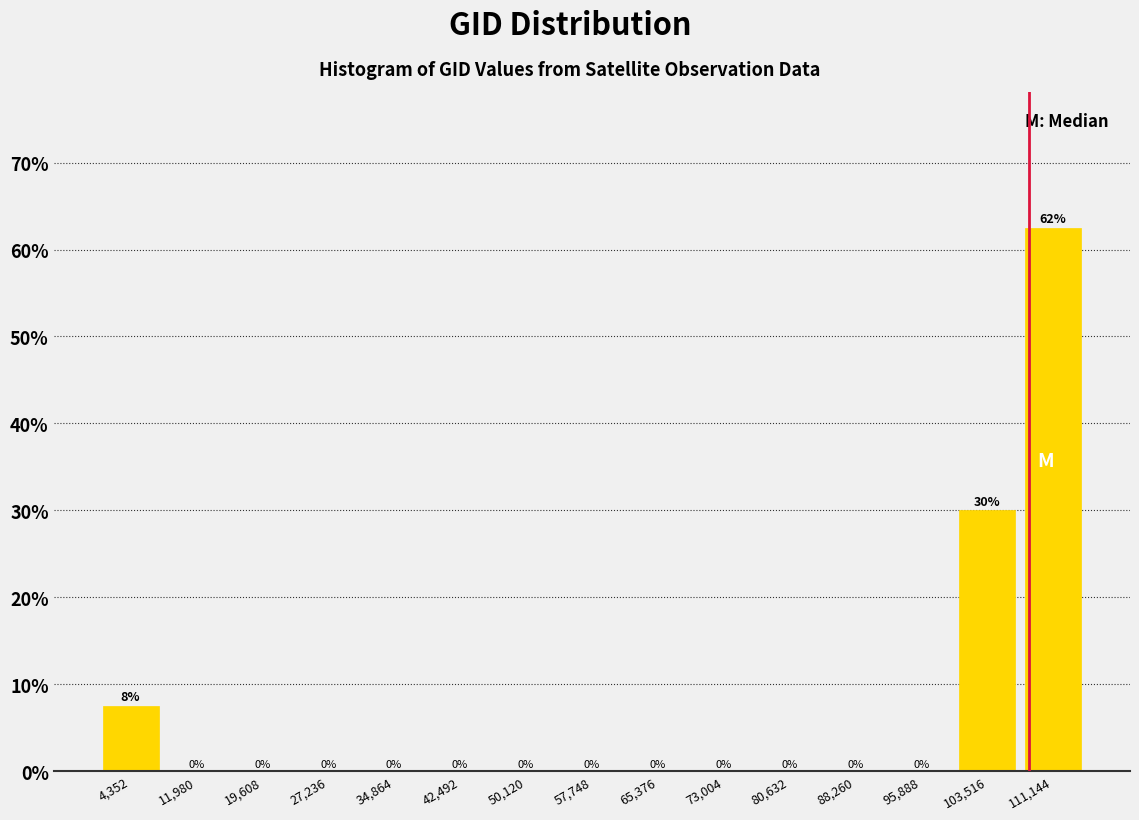

Over which range of the x-axis is the bar tallest?

107000 to 115000